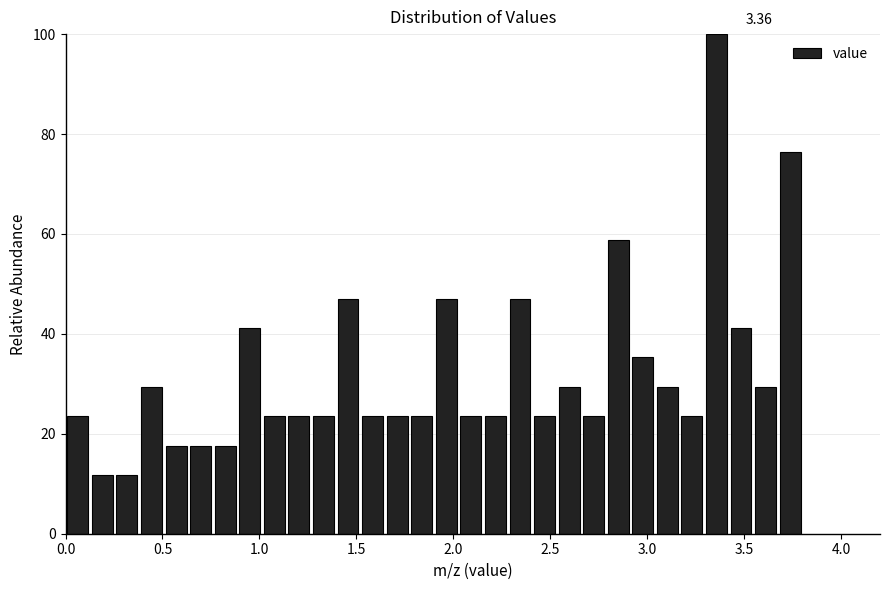

Around what value on the x-axis is the tallest bar? Give the approximate position of its centre, as read against the axis.

3.35